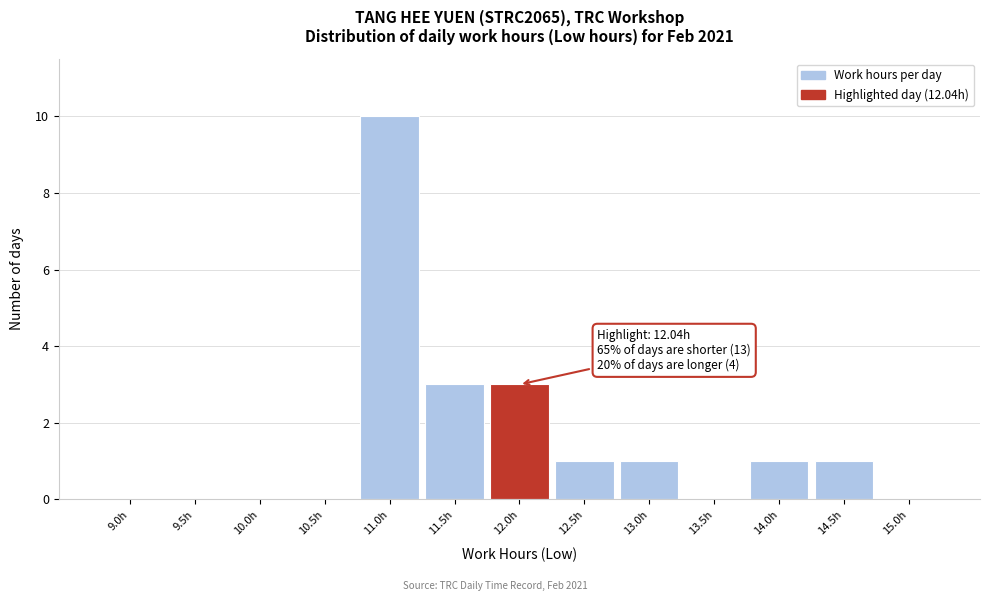

Reading left to right, list all the values displayed in this chart.

9.0h=0	9.5h=0	10.0h=0	10.5h=0	11.0h=10	11.5h=3	12.0h=3	12.5h=1	13.0h=1	13.5h=0	14.0h=1	14.5h=1	15.0h=0